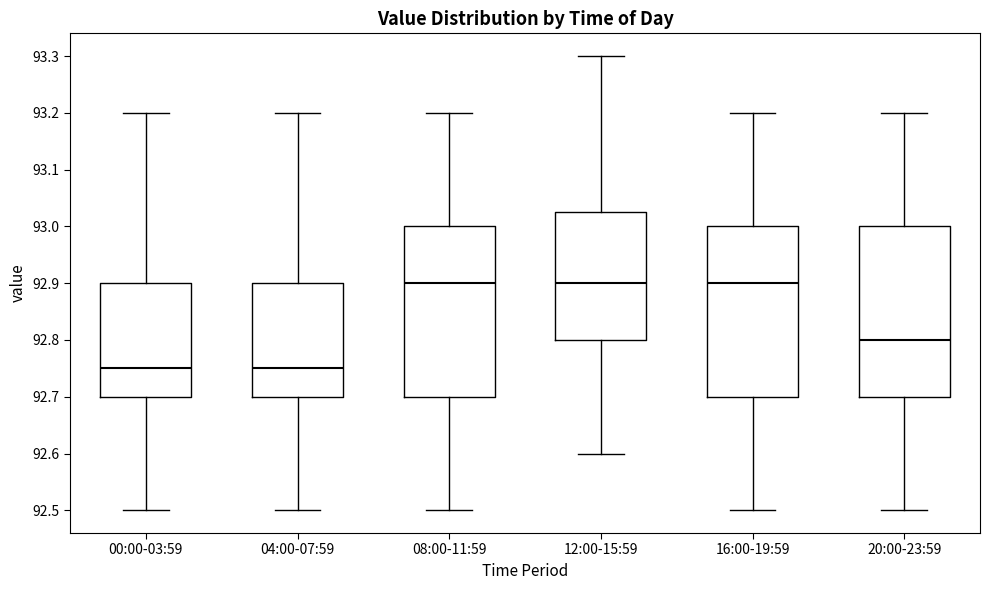

Where is the upper edge of the box for 16:00-19:59 on the y-axis? The values are not printed on the chart, so give them approximately, as read against the axis.

93.00